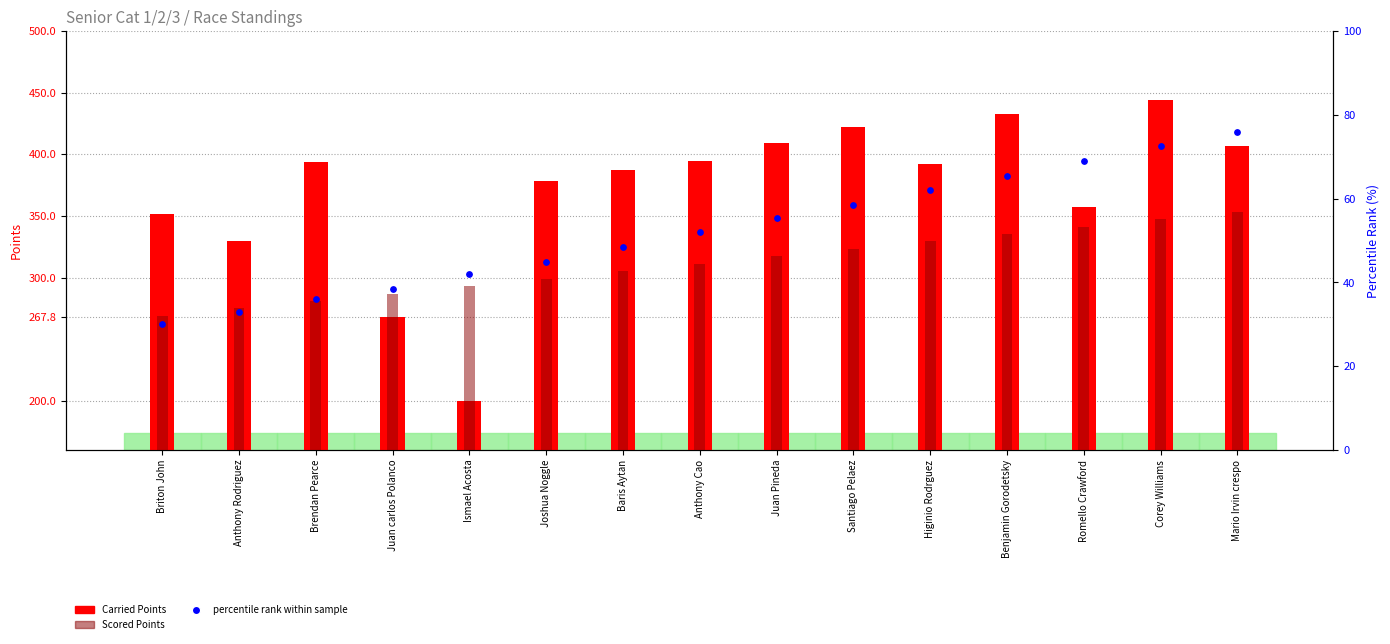

Is the value of Carried Points at Briton John greater than the value of Scored Points at Anthony Cao?

Yes